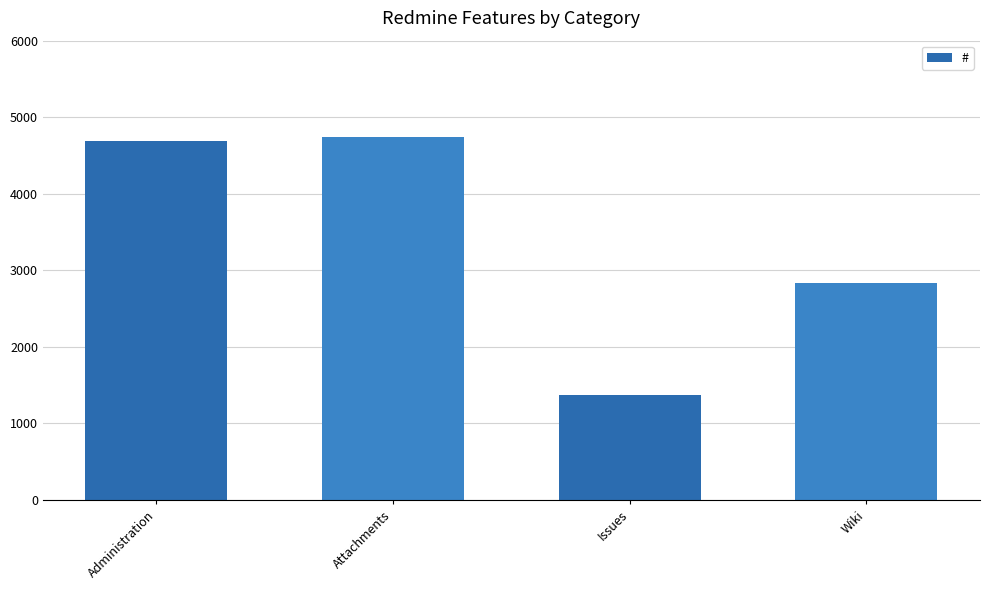

Count the number of categories in the chart.

4